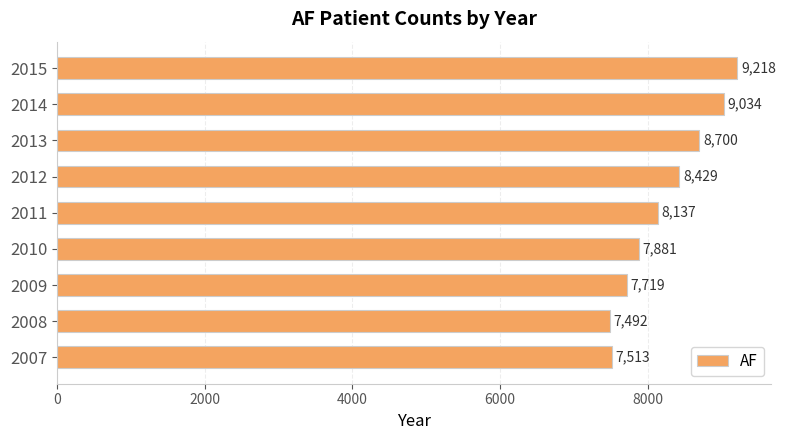

What is the difference between the maximum and minimum values?

1726